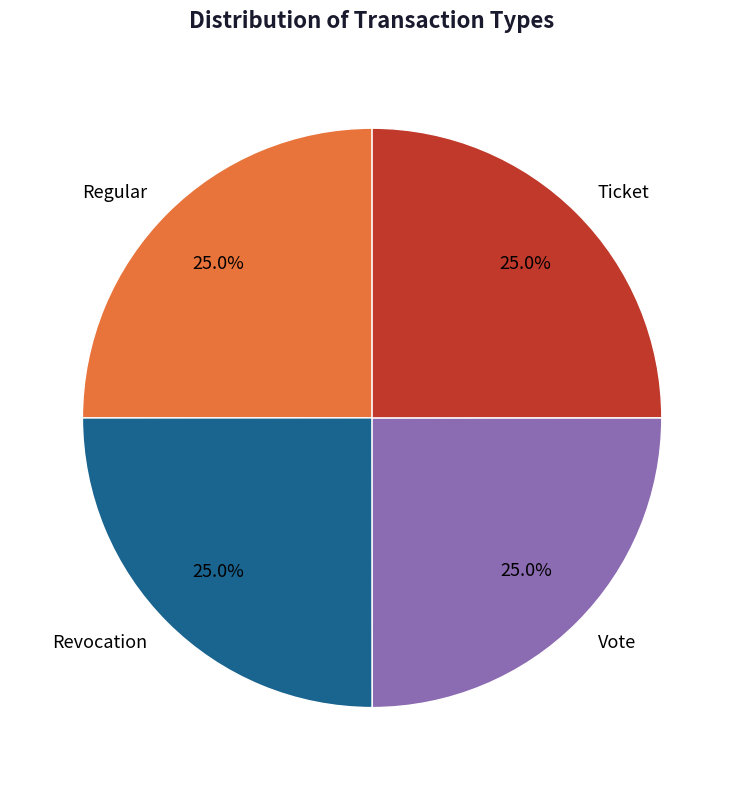

To the nearest percent, what percentage of the pie is Vote?

25%